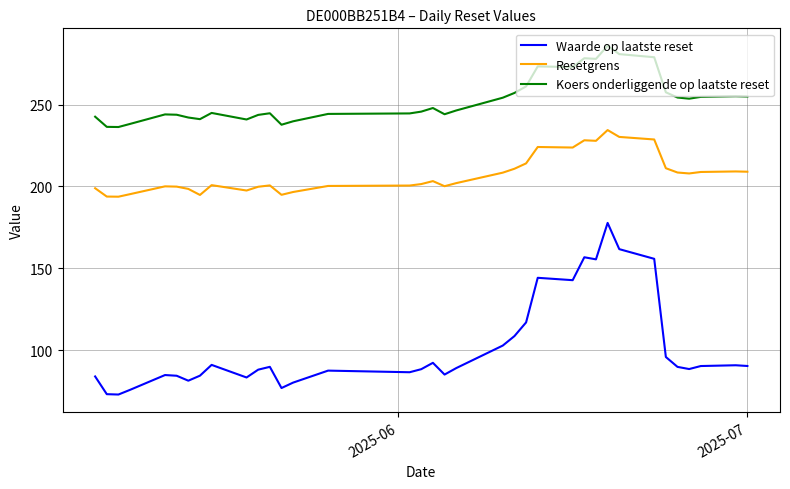

Which series has the largest range (max minus min)?

Waarde op laatste reset